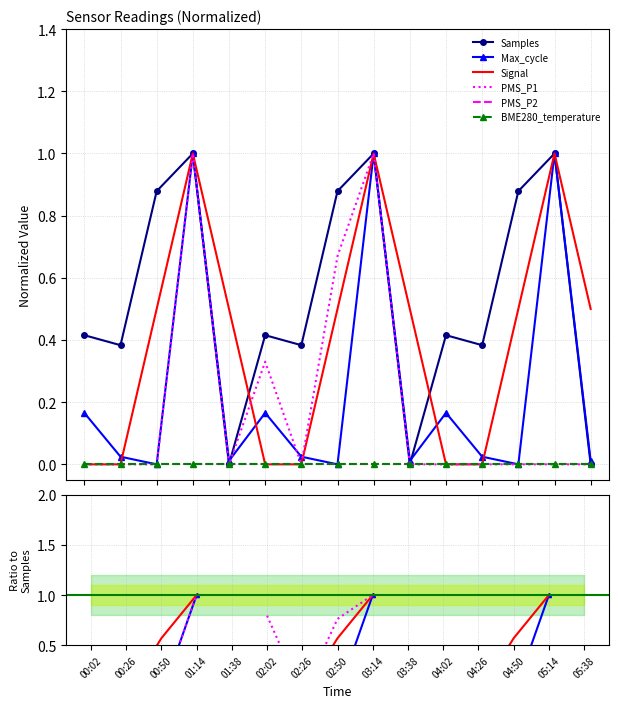

Which category has the highest value across all series?

01:14